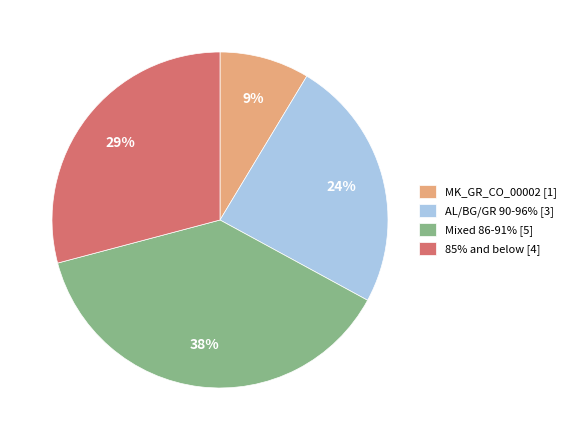

What is the ratio of the value at Mixed 86-91% [5] to the value at 85% and below [4]?

1.3